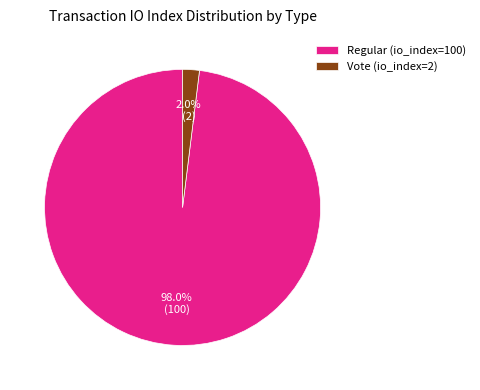

What is the smallest slice in the pie chart?

Vote (io_index=2)